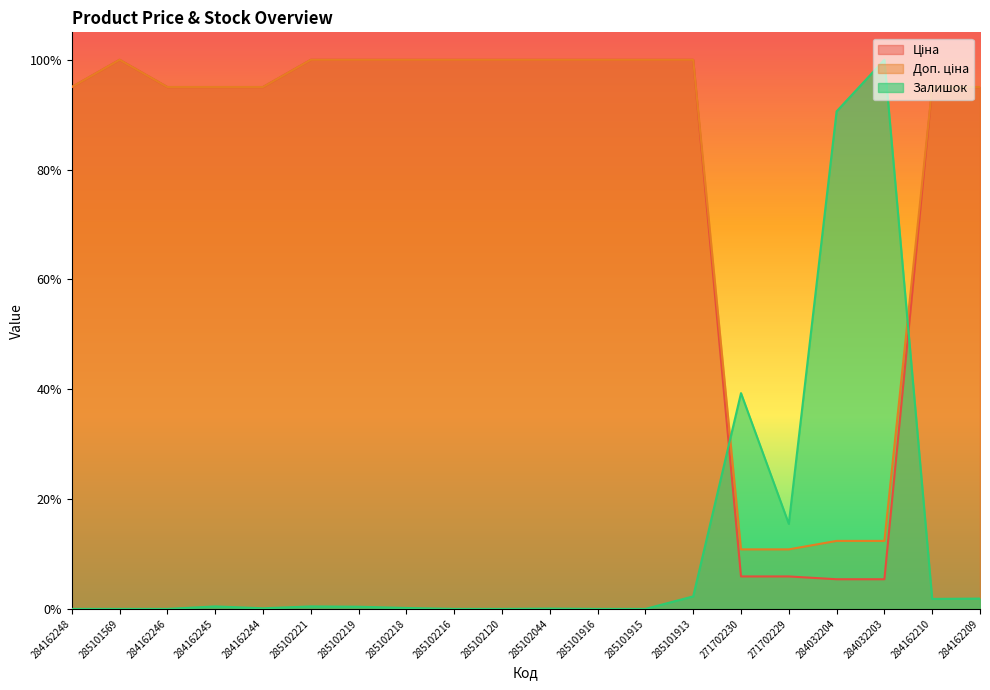

Rank the series at 284162248 from highest to lowest value.

Ціна, Доп. ціна, Залишок